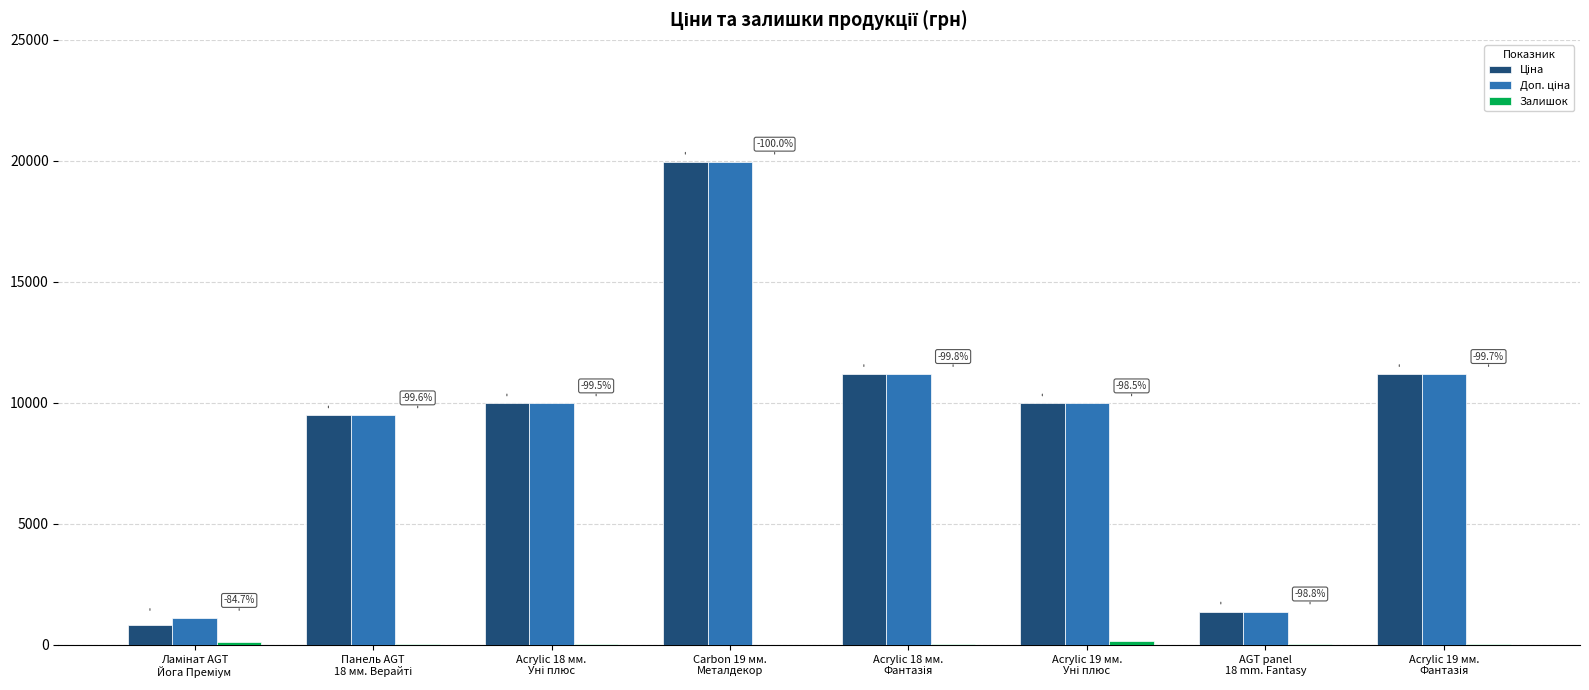

What is the maximum value shown in the chart?

19964.2